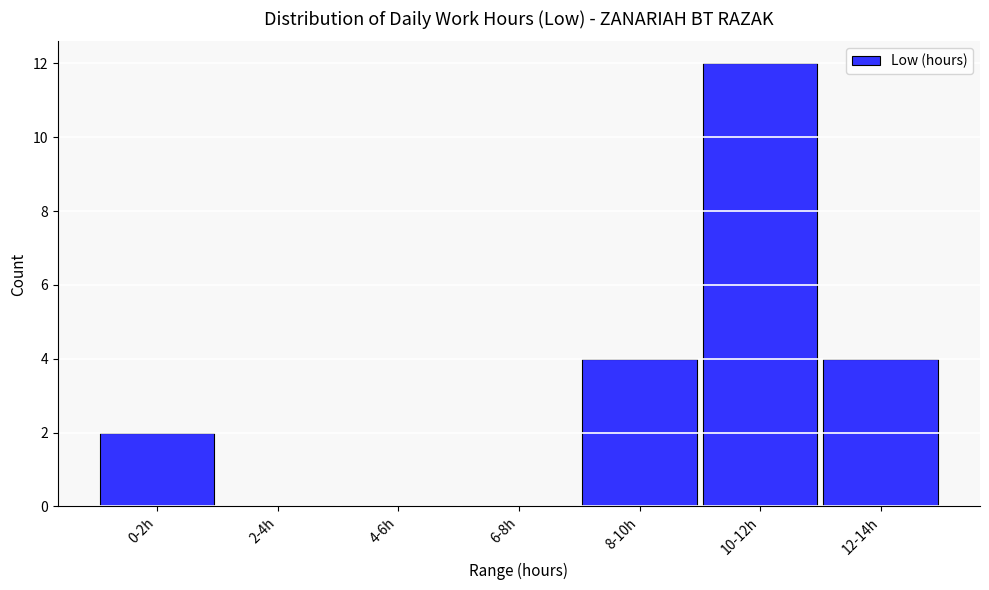

Reading left to right, what are all the values shown in this chart?

0-2h=2	2-4h=0	4-6h=0	6-8h=0	8-10h=4	10-12h=12	12-14h=4